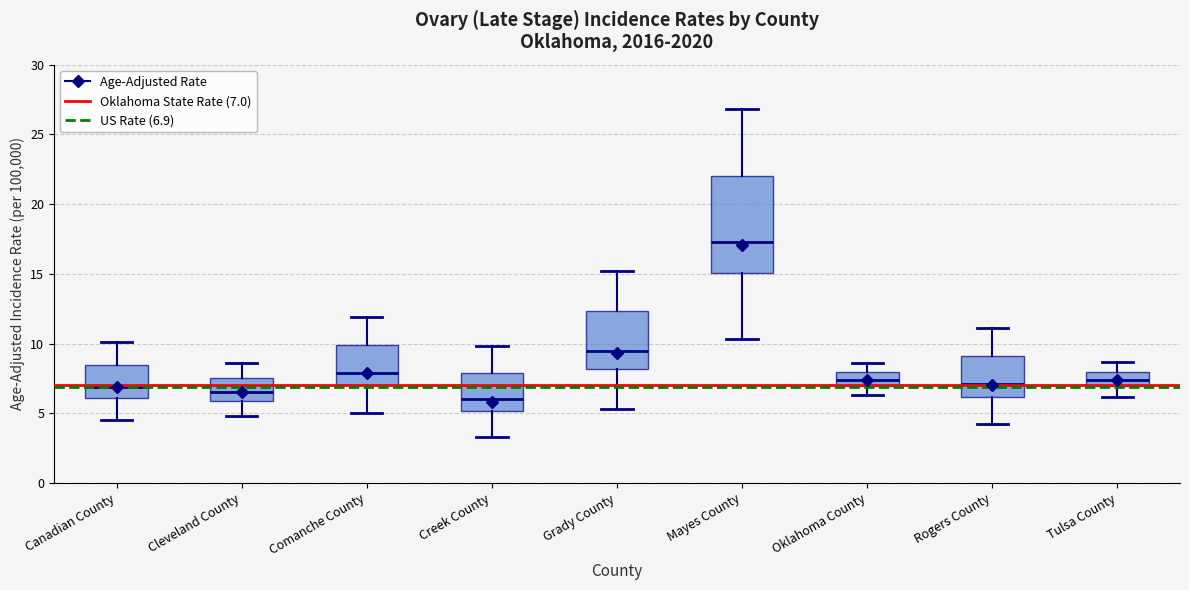

Reading left to right, transcribe this box plot: for each box, give where its median line is, the range the box spans, and where its two whiskers end, as read against the y-axis. The values are not printed on the chart, so give them approximately, as read against the axis.

Canadian County: median 7.0, box 6.0 to 8.5, whiskers 4.5 to 10.0
Cleveland County: median 6.5, box 6.0 to 7.5, whiskers 5.0 to 8.5
Comanche County: median 8.0, box 7.0 to 10.0, whiskers 5.0 to 12.0
Creek County: median 6.0, box 5.0 to 8.0, whiskers 3.5 to 10.0
Grady County: median 9.5, box 8.0 to 12.5, whiskers 5.5 to 15.0
Mayes County: median 17.0, box 15.0 to 22.0, whiskers 10.5 to 27.0
Oklahoma County: median 7.5, box 7.0 to 8.0, whiskers 6.5 to 8.5
Rogers County: median 7.0, box 6.0 to 9.0, whiskers 4.0 to 11.0
Tulsa County: median 7.5, box 7.0 to 8.0, whiskers 6.0 to 8.5